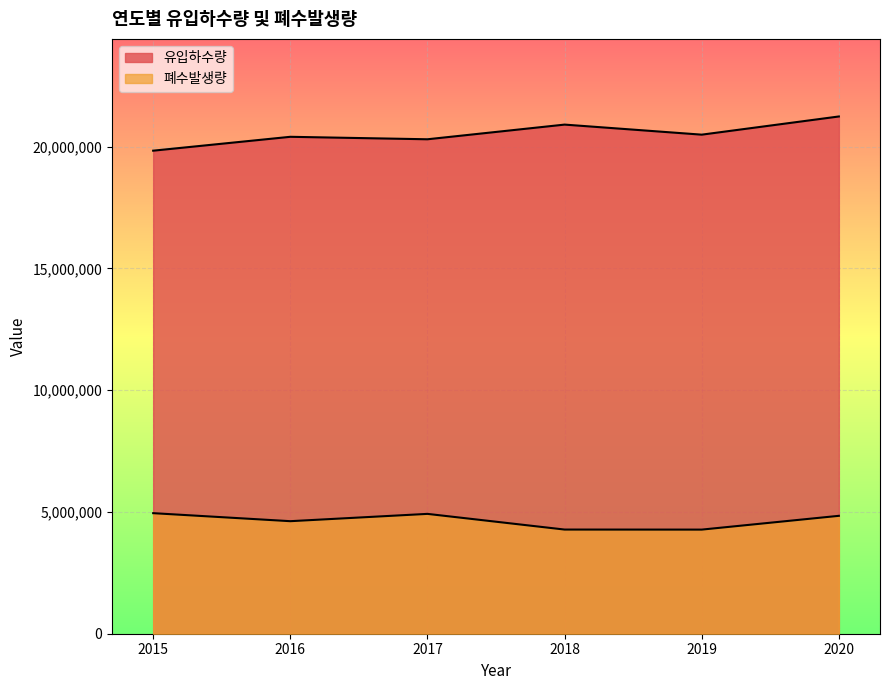

Which series has the largest total across all categories?

유입하수량